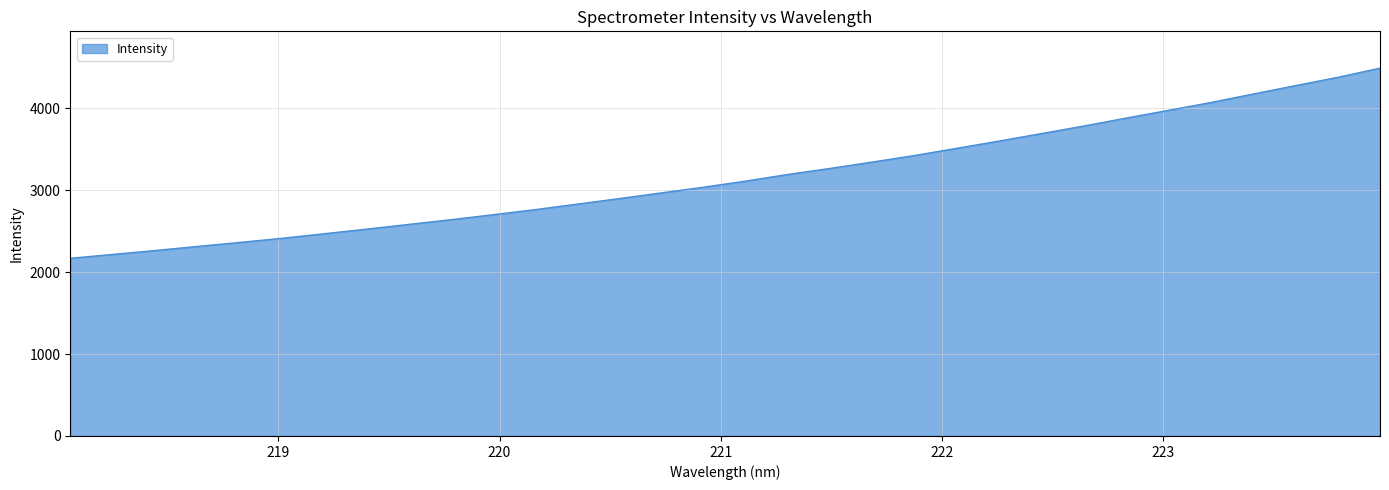

What is the maximum value shown in the chart?

4491.0